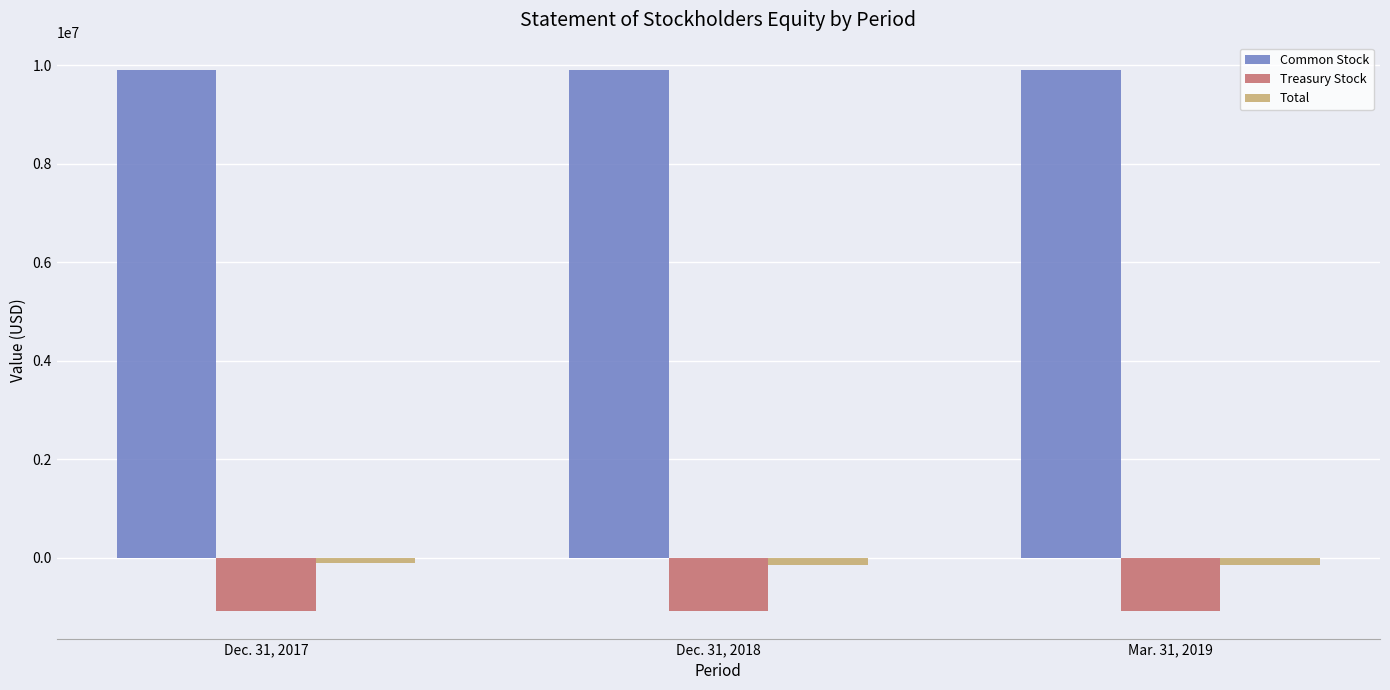

Rank the series at Mar. 31, 2019 from lowest to highest value.

Treasury Stock, Total, Common Stock